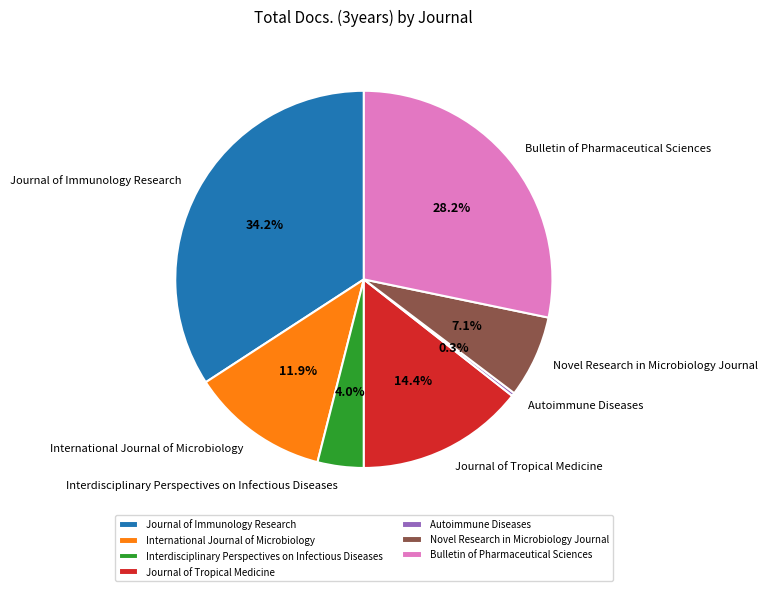

Does Autoimmune Diseases represent more than half of the total?

No